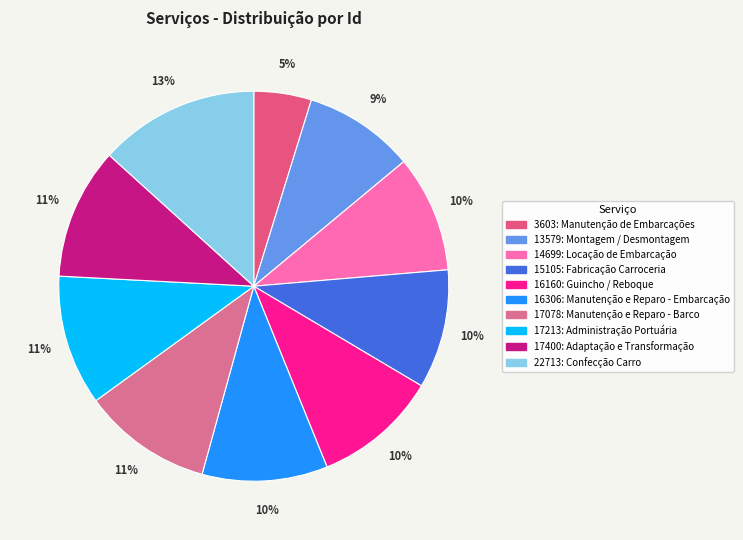

How many segments does this pie chart have?

10